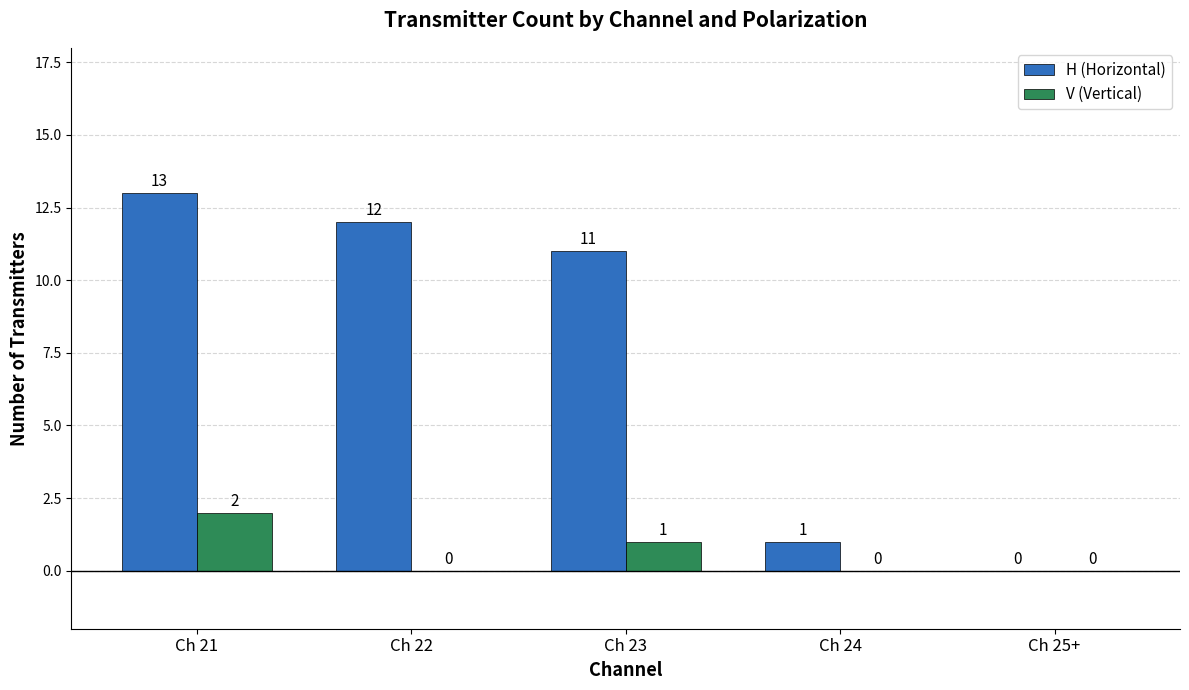

What is the difference between the H (Horizontal) values at Ch 23 and Ch 25+?

11